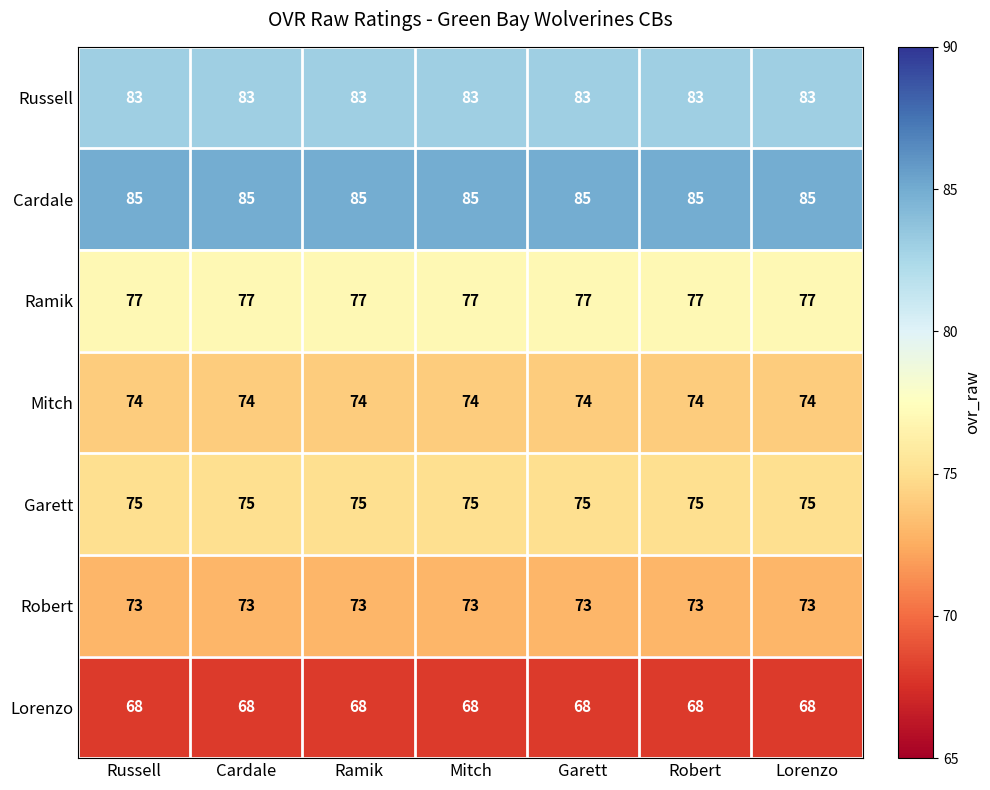

What is the average value of the Russell series?

83